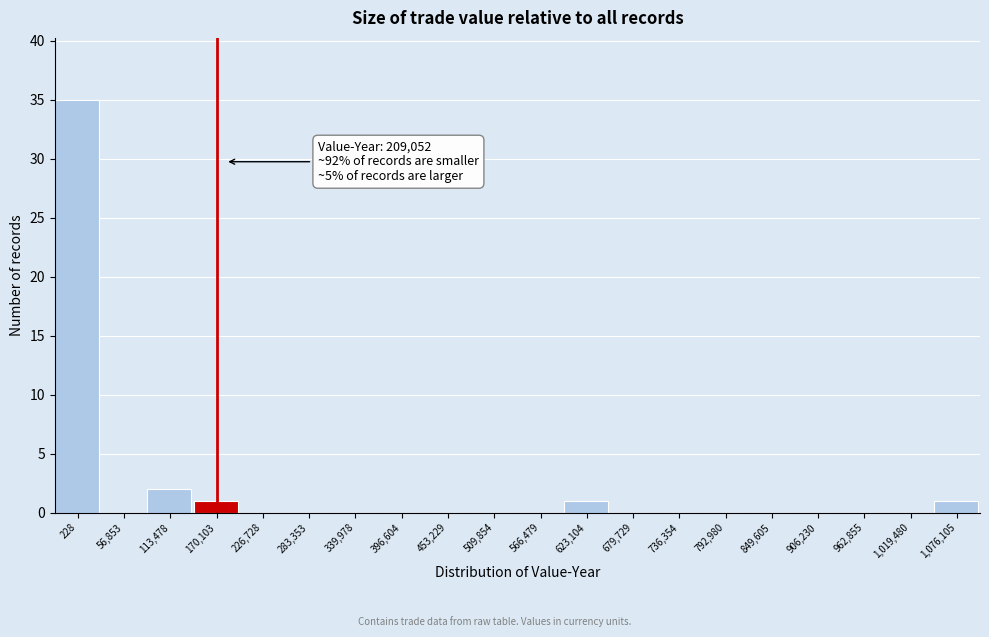

Reading left to right, list all the values displayed in this chart.

228=35	56,853=0	113,478=2	170,103=1	226,728=0	283,353=0	339,978=0	396,604=0	453,229=0	509,854=0	566,479=0	623,104=1	679,729=0	736,354=0	792,980=0	849,605=0	906,230=0	962,855=0	1,019,480=0	1,076,105=1